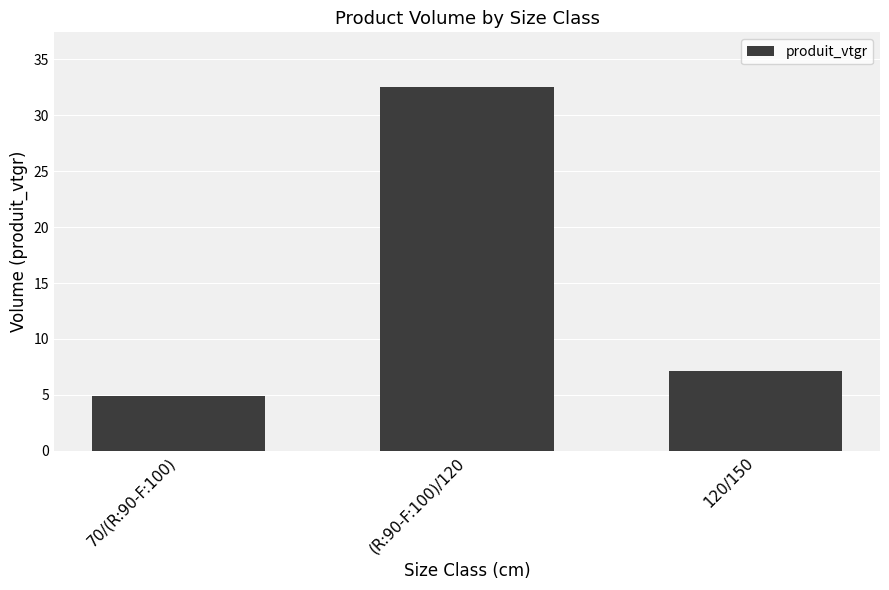

Approximately how many times larger is the value at (R:90-F:100)/120 compared to 70/(R:90-F:100)?

6.6